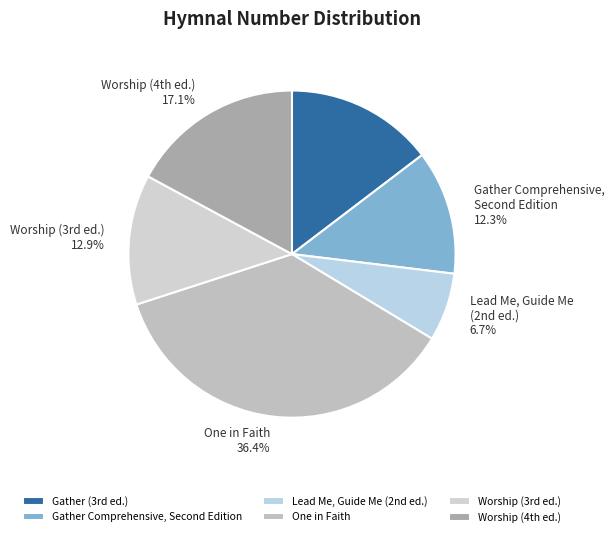

Rank the categories by value from highest to lowest.

One in Faith, Worship (4th ed.), Gather (3rd ed.), Worship (3rd ed.), Gather Comprehensive, Second Edition, Lead Me, Guide Me (2nd ed.)